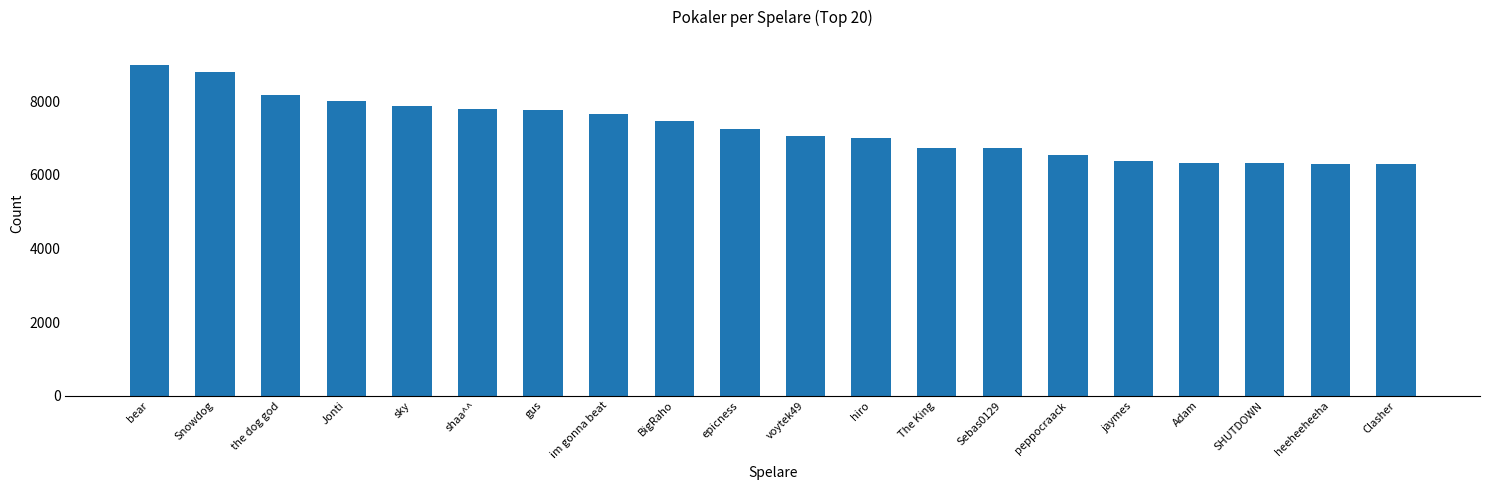

What is the ratio of the value at peppocraack to the value at jaymes?

1.0